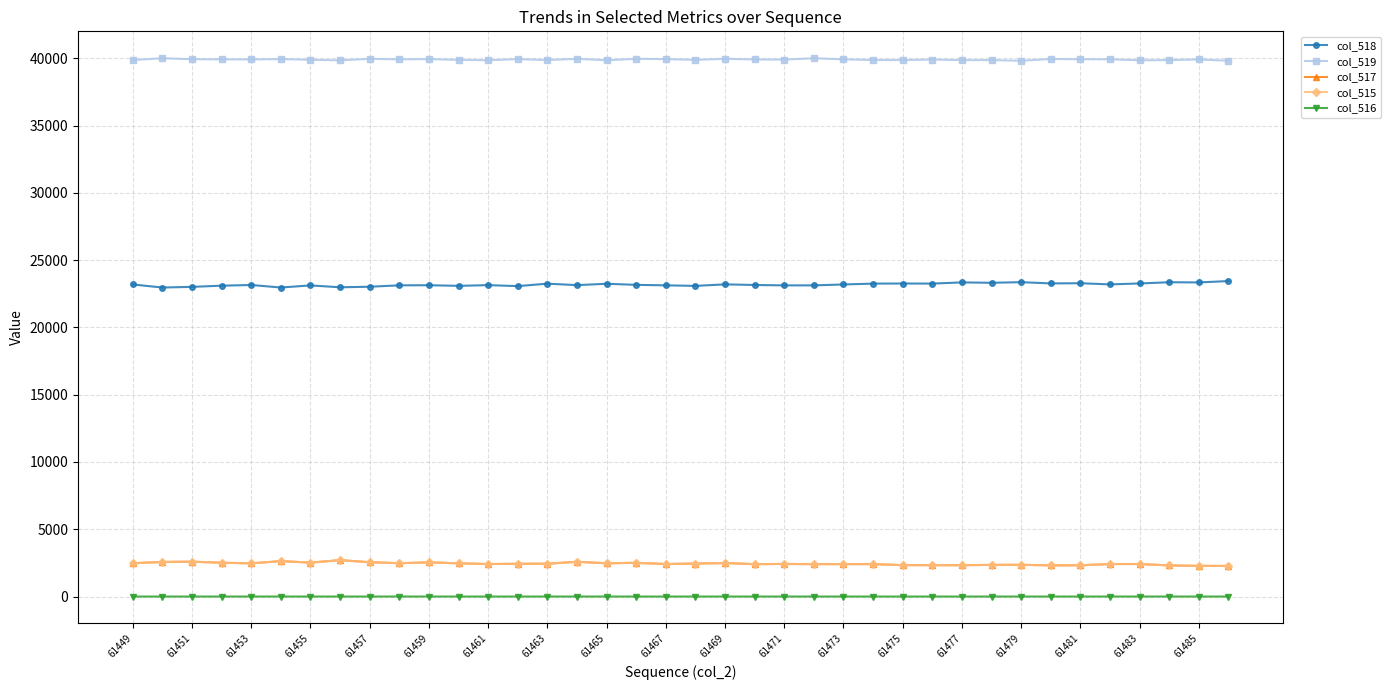

Which series has the largest total across all categories?

col_519